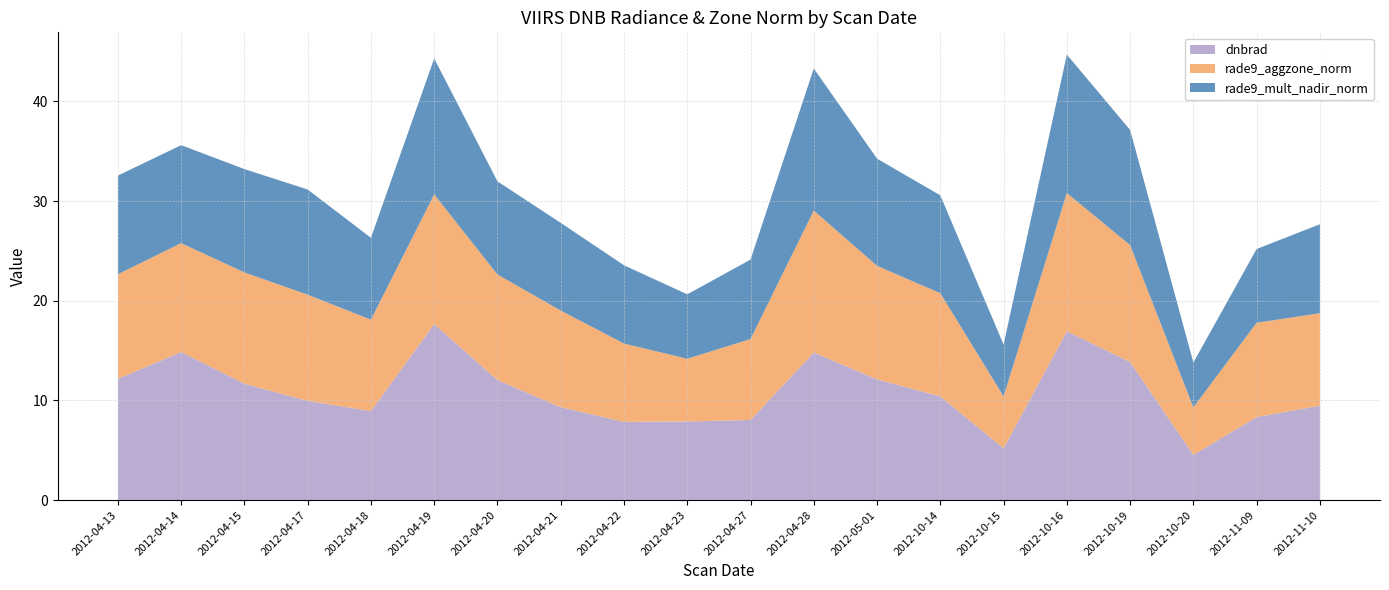

What is the total value across all series at 2012-04-15?

33.2